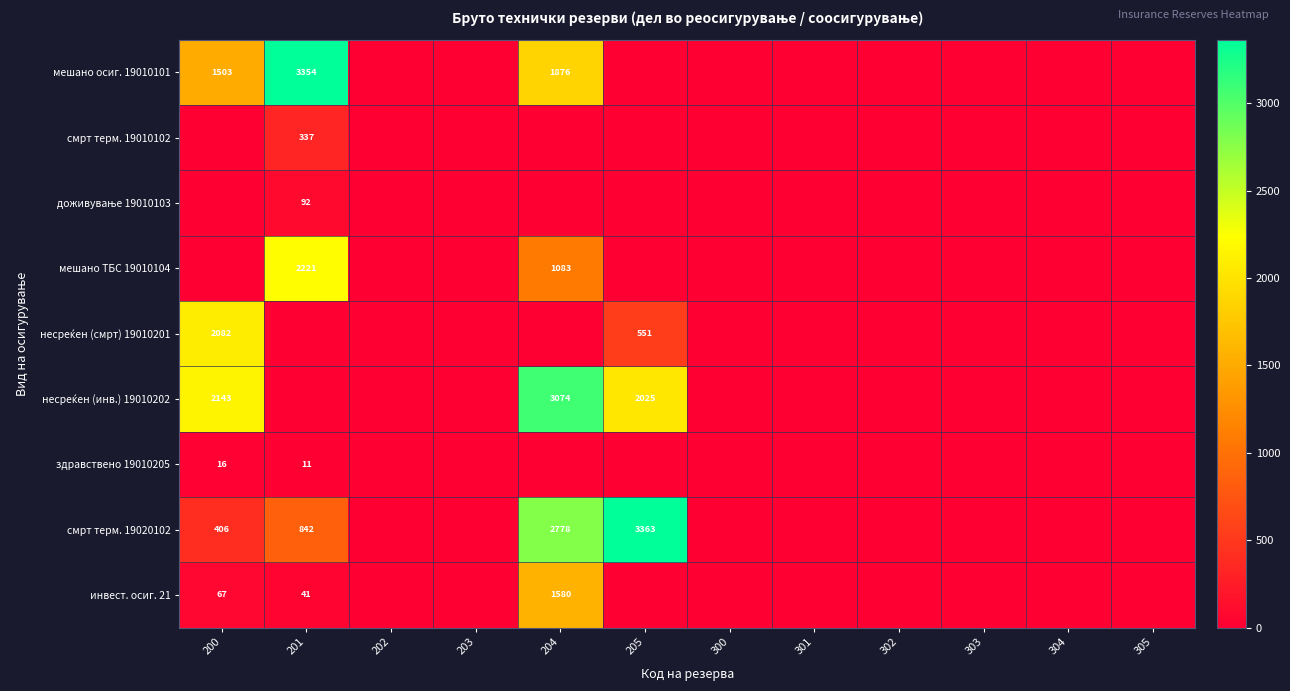

At which label is смрт терм. 19010102 closest to 168?

200